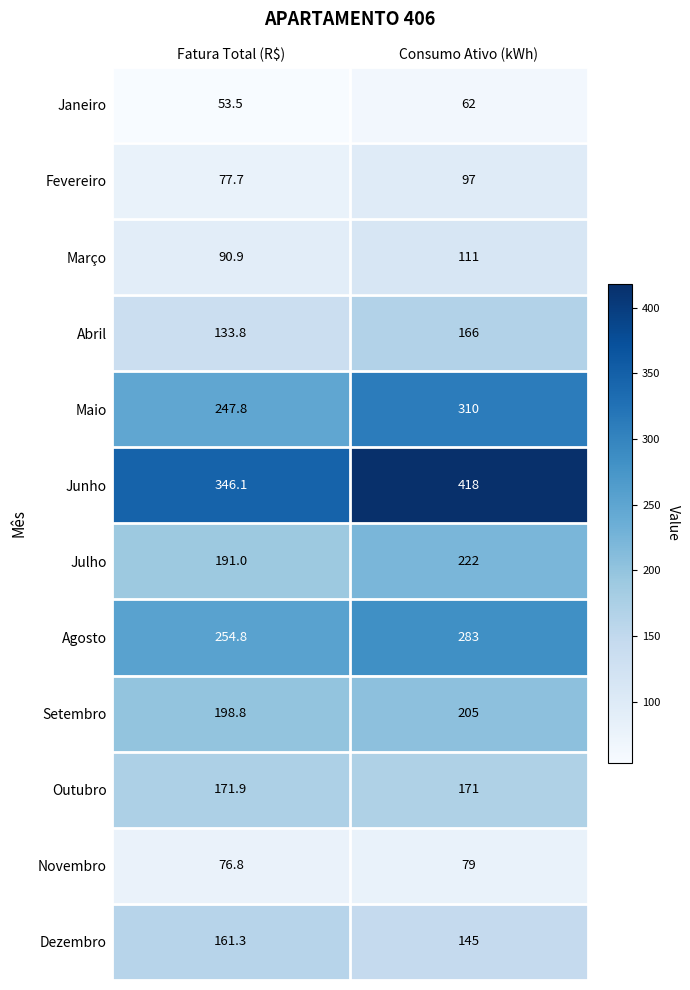

How many series are shown in this chart?

12